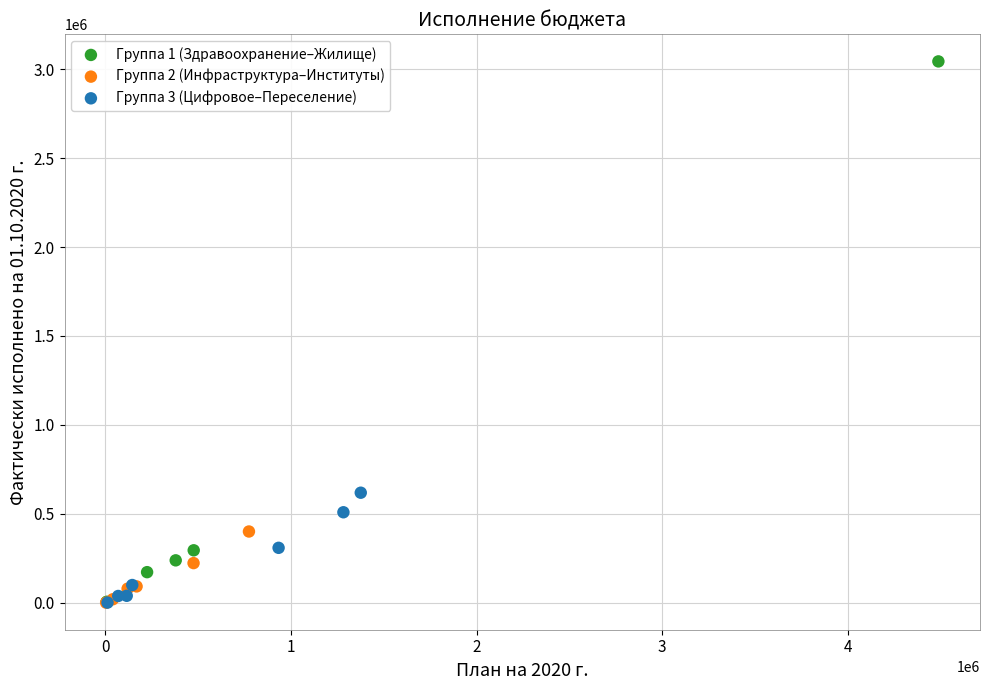

Which series has the largest Y range (max minus min)?

Группа 1 (Здравоохранение–Жилище)